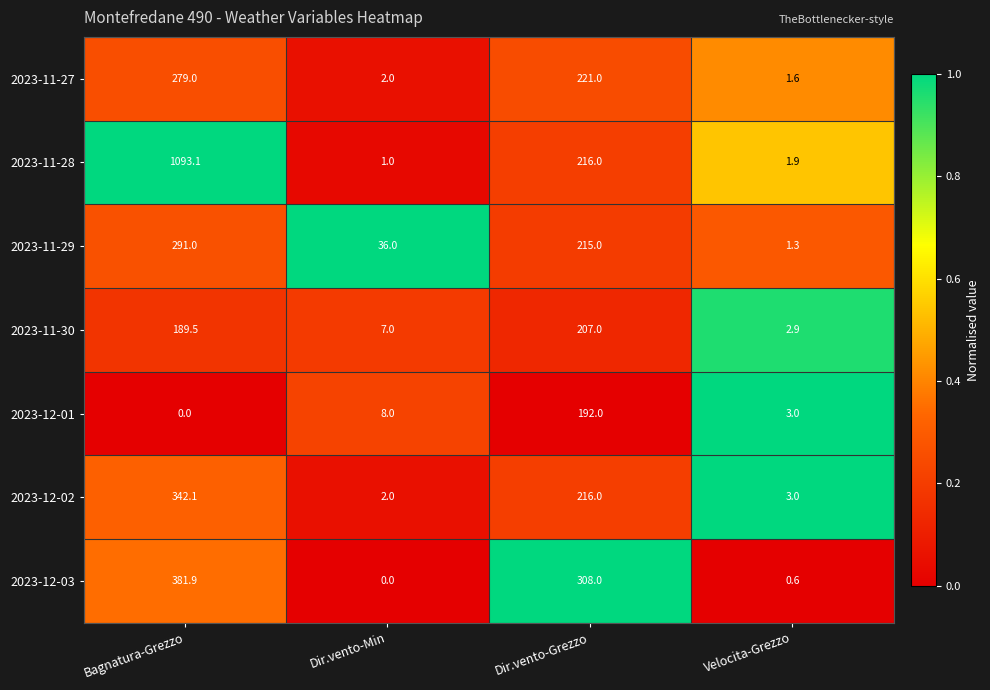

How many categories are shown in the chart?

4